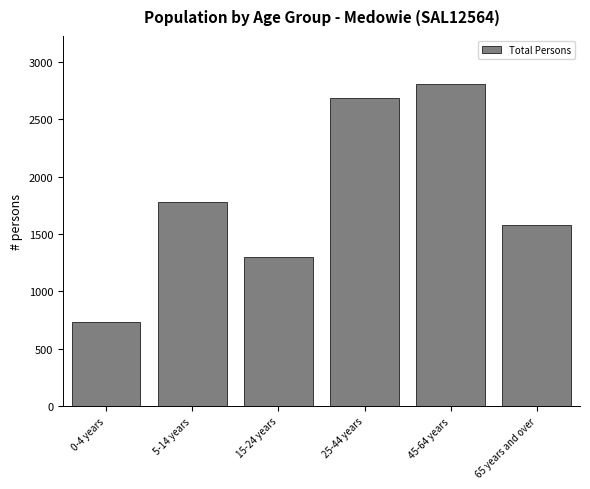

Reading left to right, what are all the values shown in this chart?

0-4 years=737	5-14 years=1780	15-24 years=1298	25-44 years=2688	45-64 years=2806	65 years and over=1580